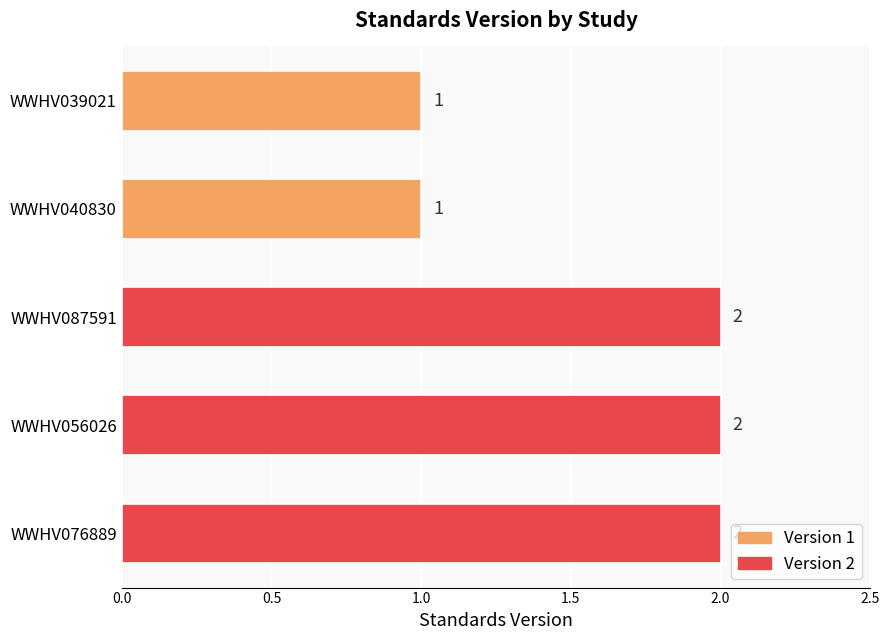

True or false: the data shows 1 at WWHV039021.

True